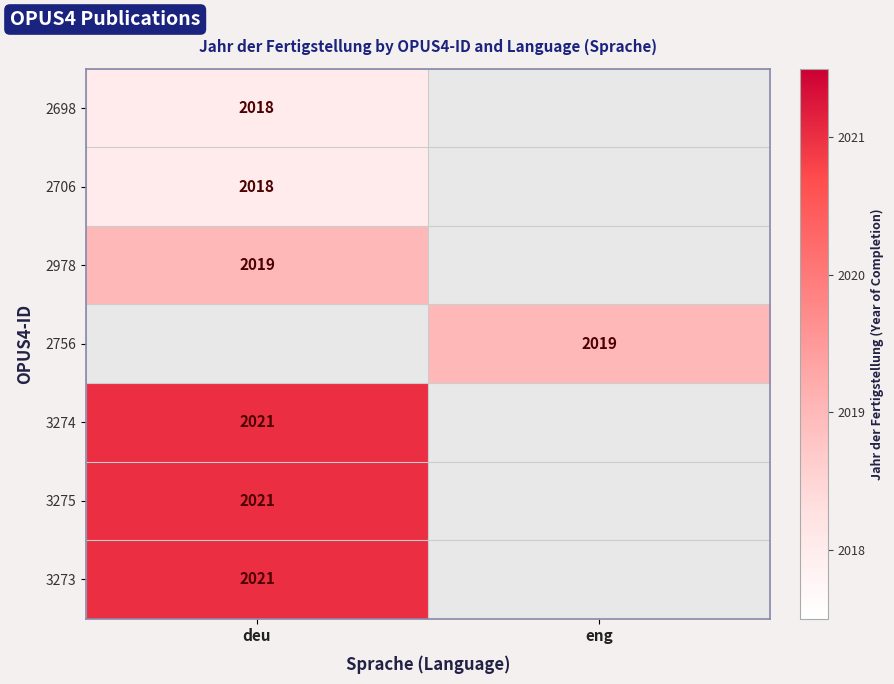

True or false: 3274 has a value of 1279 at deu.

False